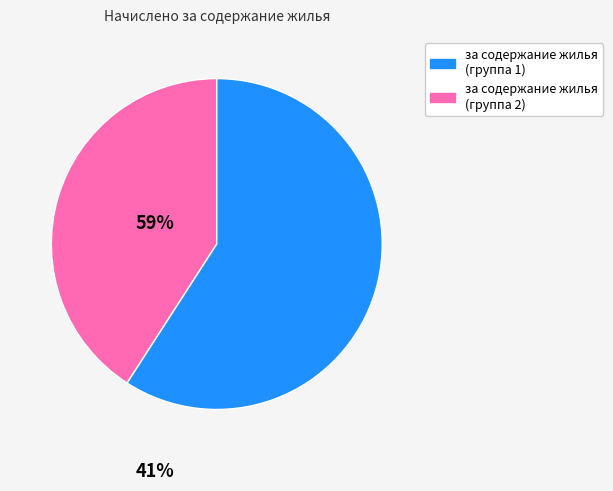

Is there any slice that represents more than half of the pie?

Yes